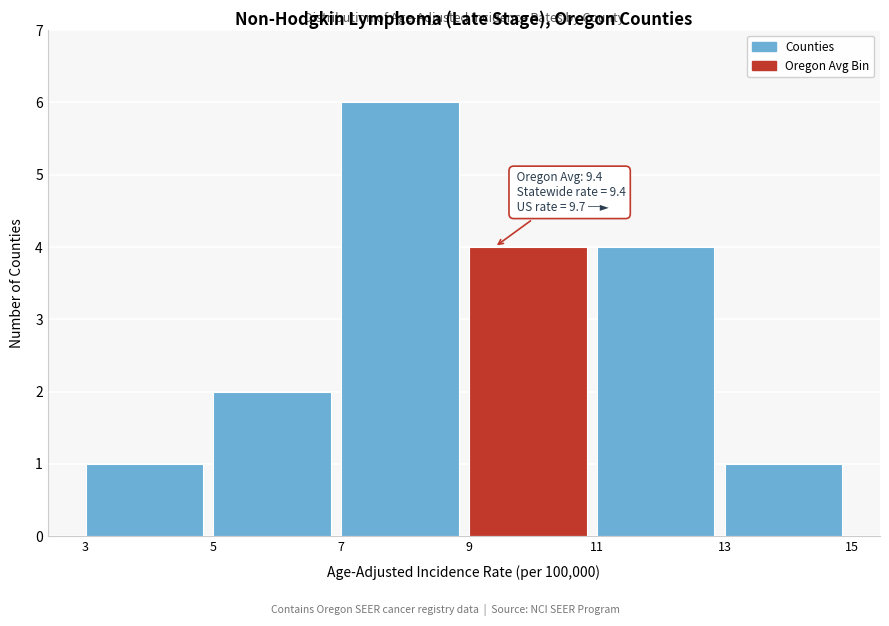

Over which range of the x-axis is the bar tallest?

7 to 9